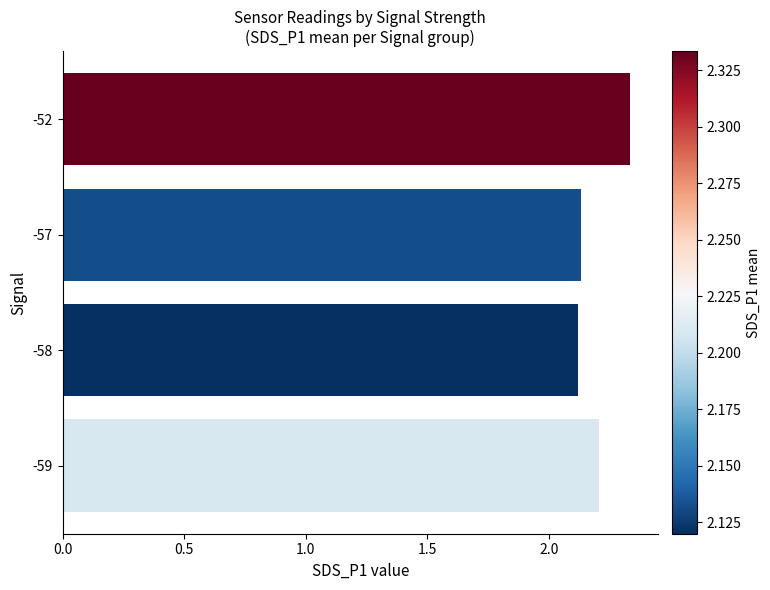

Count the values in the range 2 to 3.

4